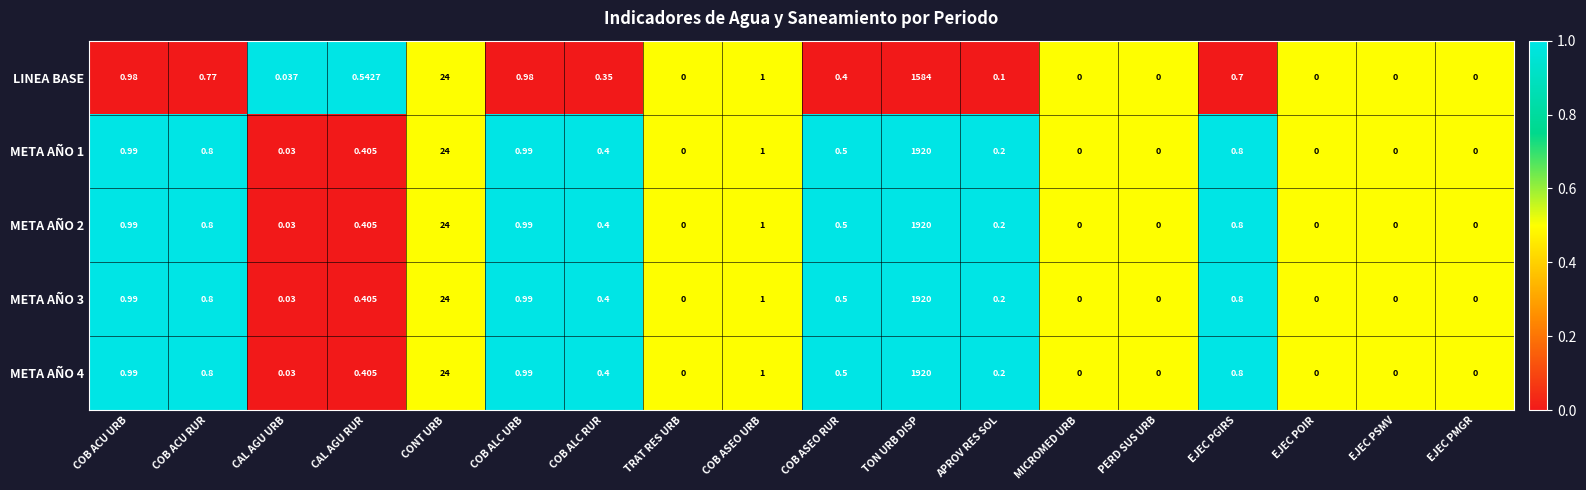

Which category has the highest value in the META AÑO 3 series?

TON URB DISP